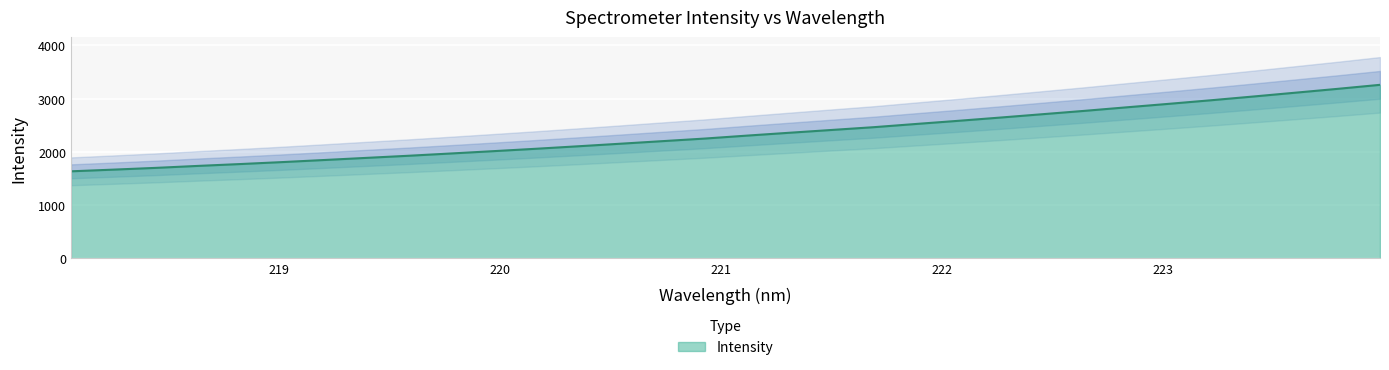

What is the change in value from 219.9712 to 220.5444?

+139.3